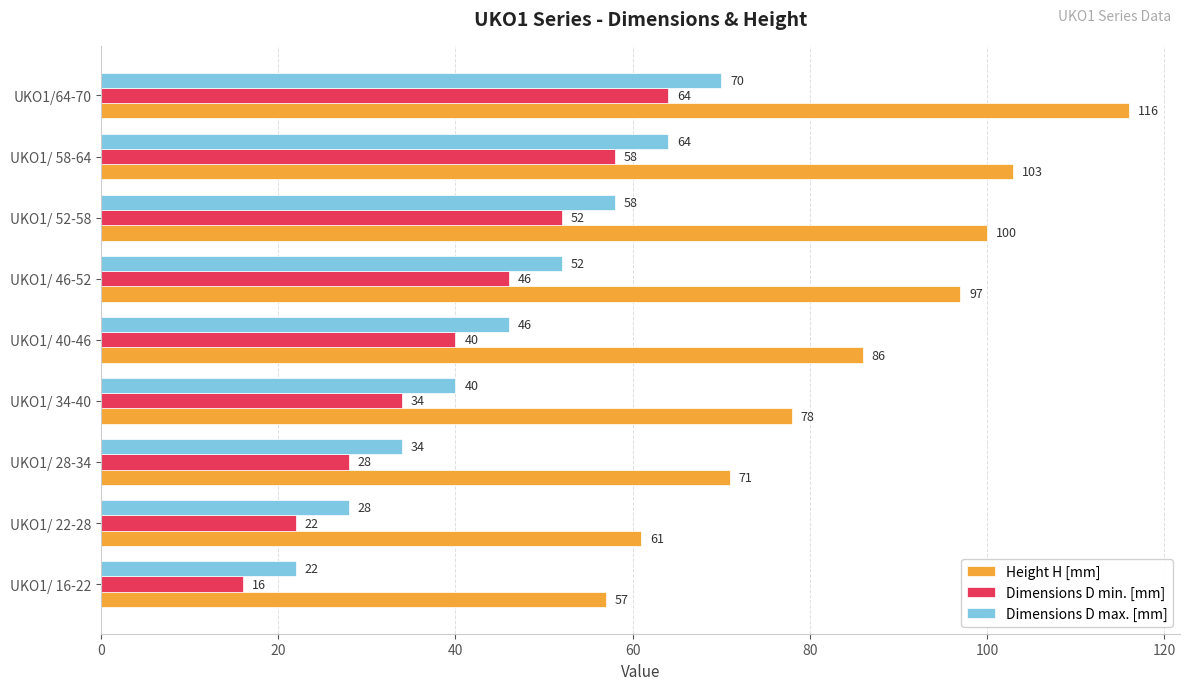

Count the number of categories in the chart.

9